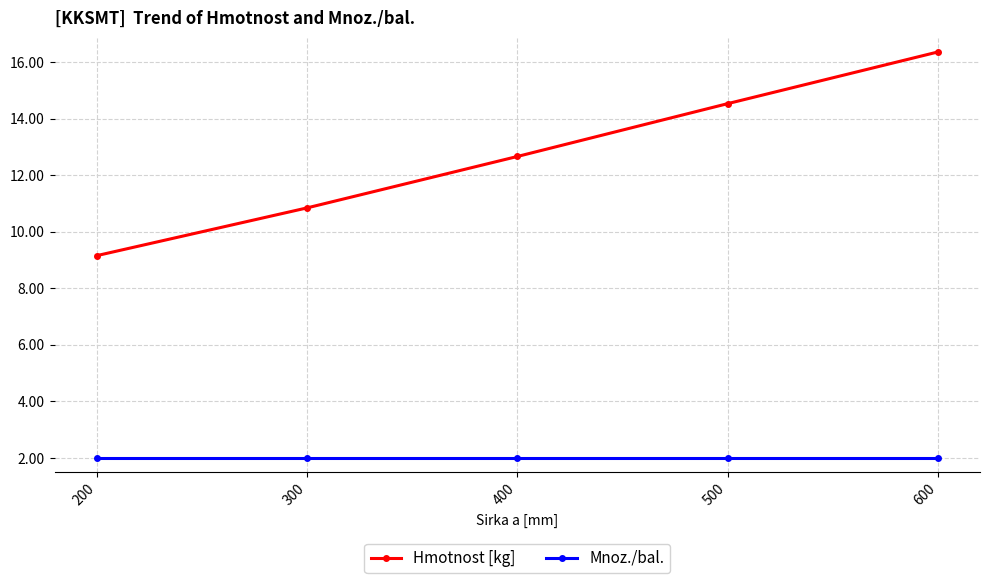

What is the smallest value displayed?

2.0